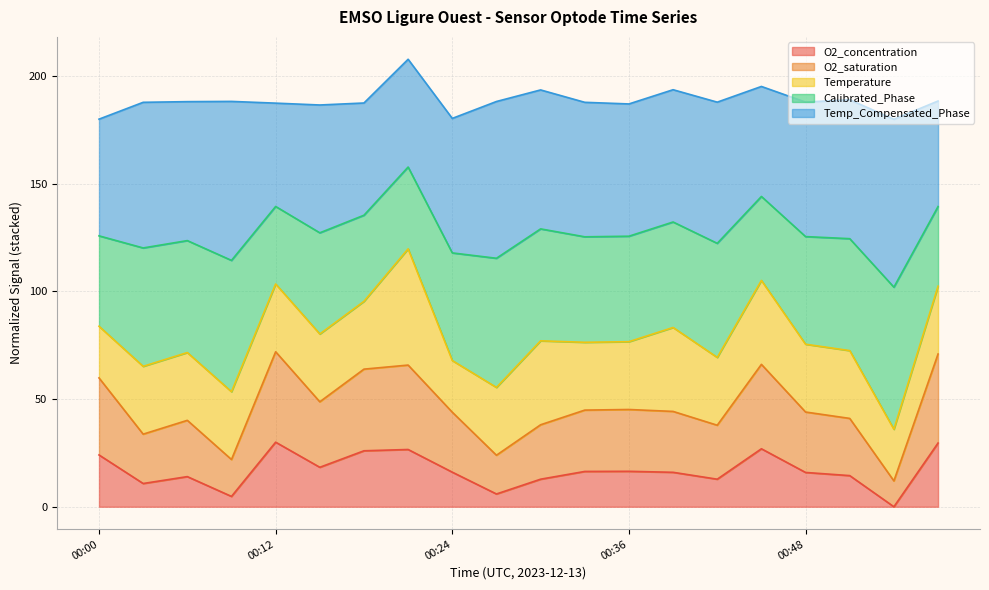

True or false: O2_concentration and Temperature cross at least once.

False